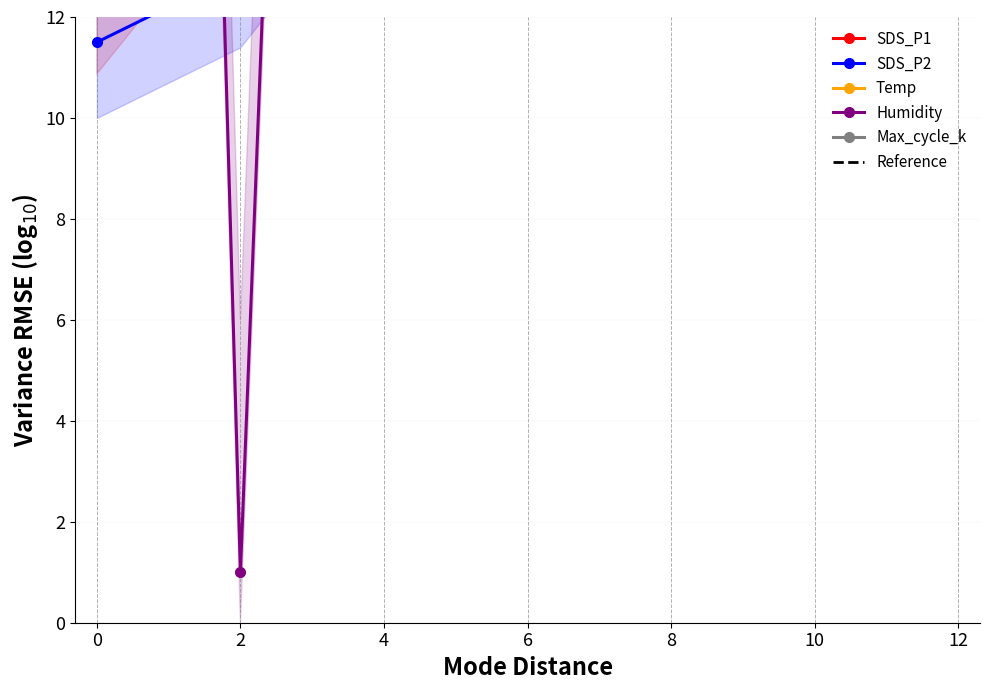

True or false: SDS_P2 and Max_cycle_k intersect in this chart.

False